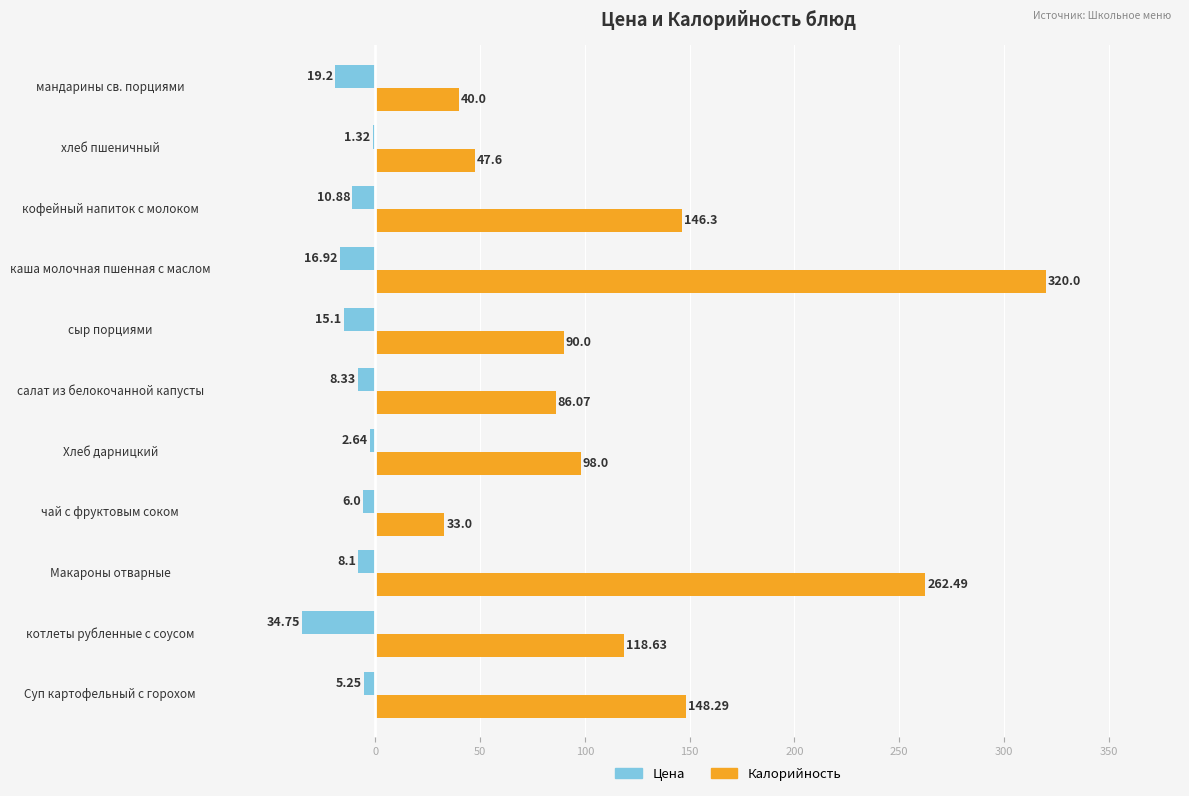

Which label corresponds to the smallest value in the chart?

котлеты рубленные с соусом